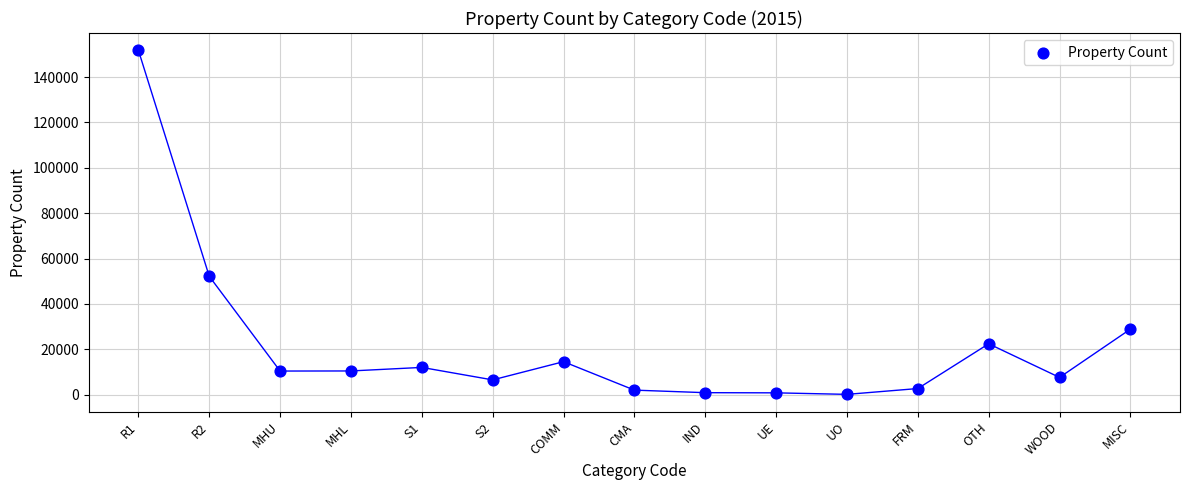

What Y value in the scatter plot is closest to 75989?

52196